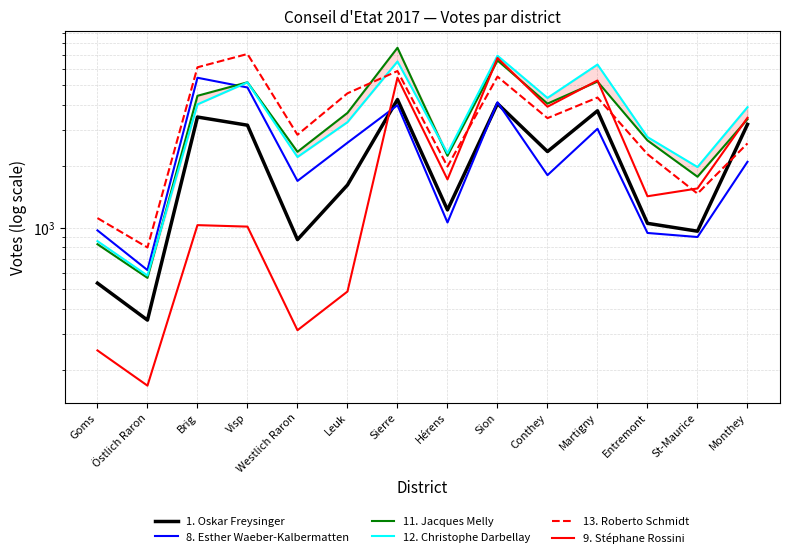

True or false: 12. Christophe Darbellay and 9. Stéphane Rossini cross at least once.

False